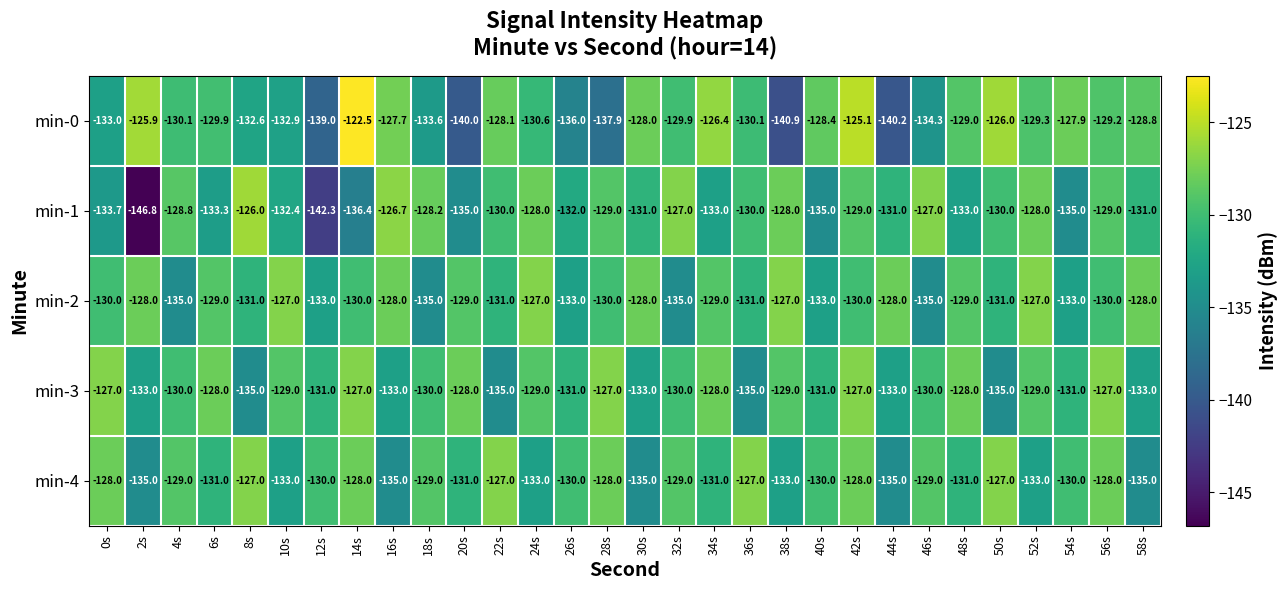

What is the difference between the second highest and second lowest values in the min-1 series?

15.6